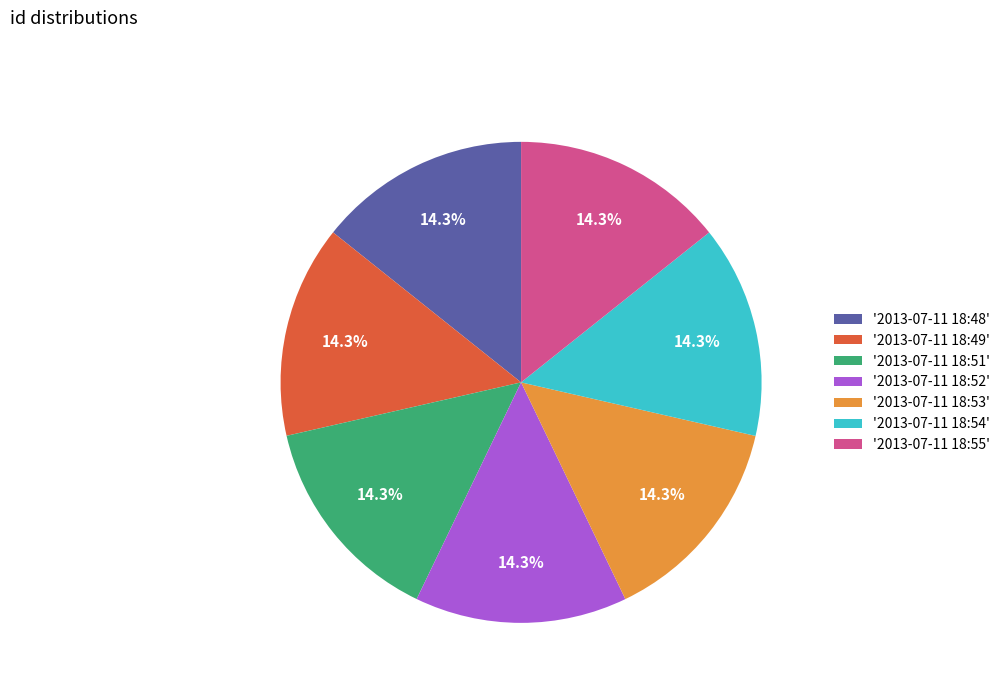

How many slices are in this pie chart?

7